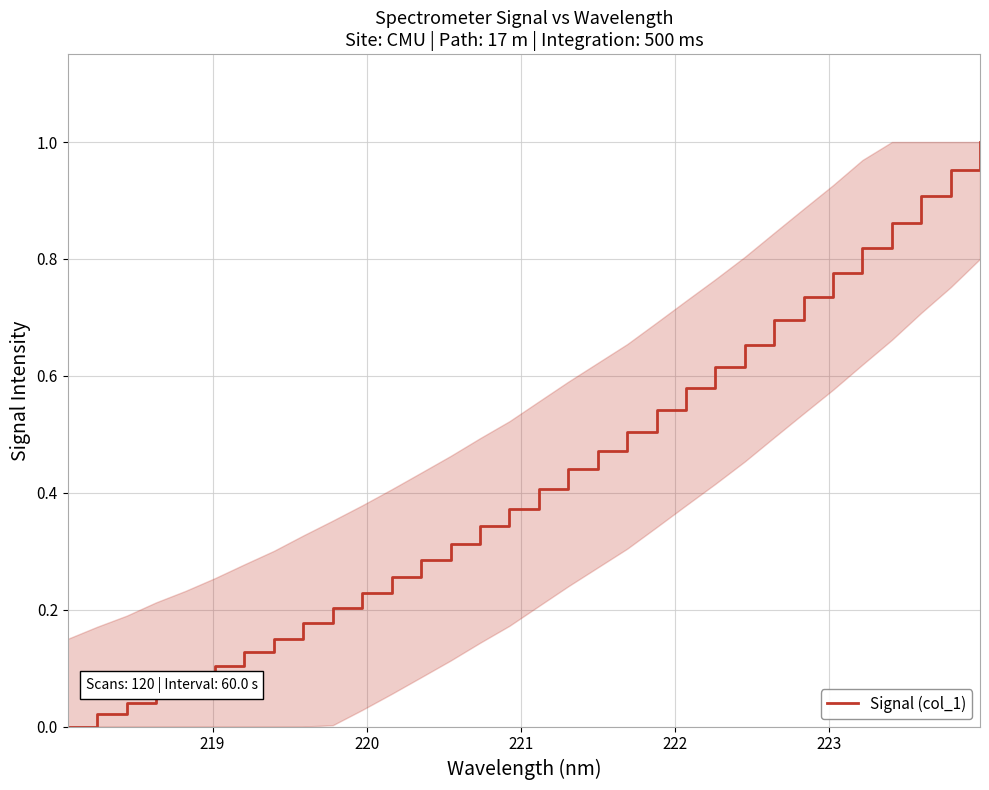

Does the chart display data point markers on the line(s)?

No